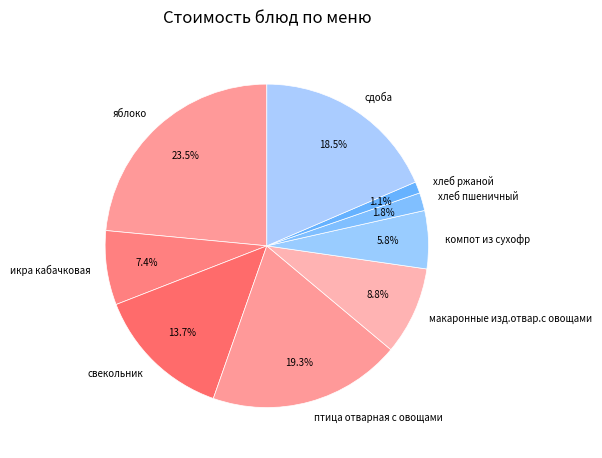

To the nearest percent, what is the combined percentage of яблоко and икра кабачковая?

31%